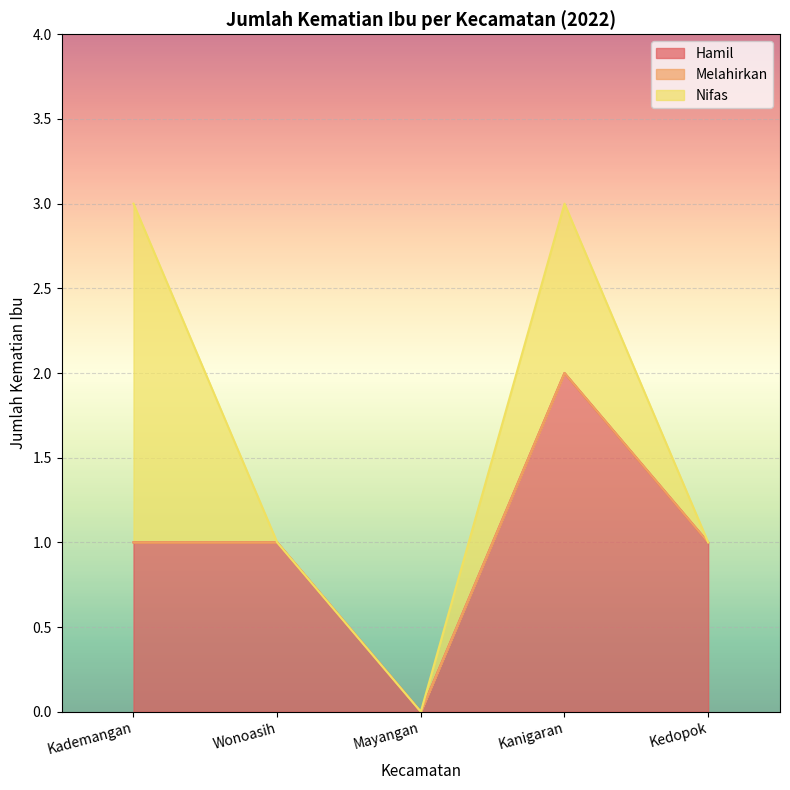

At which category does the chart reach its minimum across all series?

Mayangan